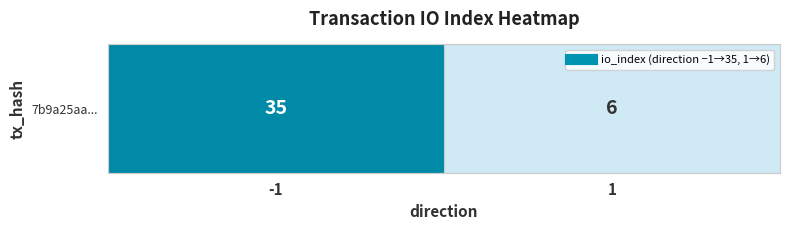

What is the maximum value shown in the chart?

35